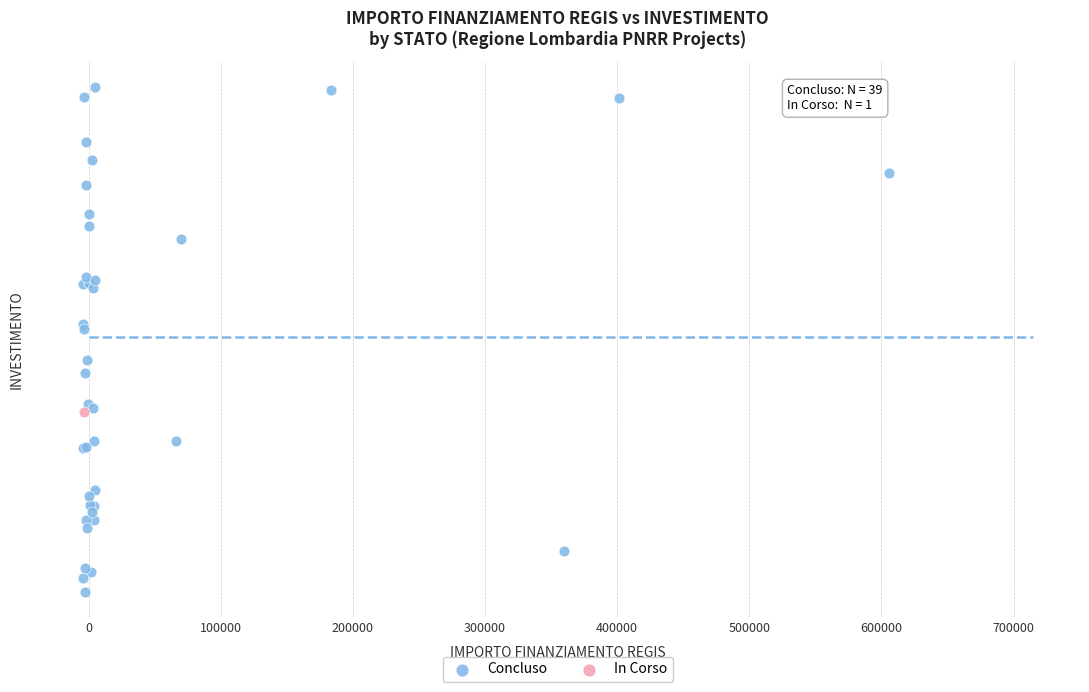

What are all the series names shown in the legend?

Concluso, In Corso